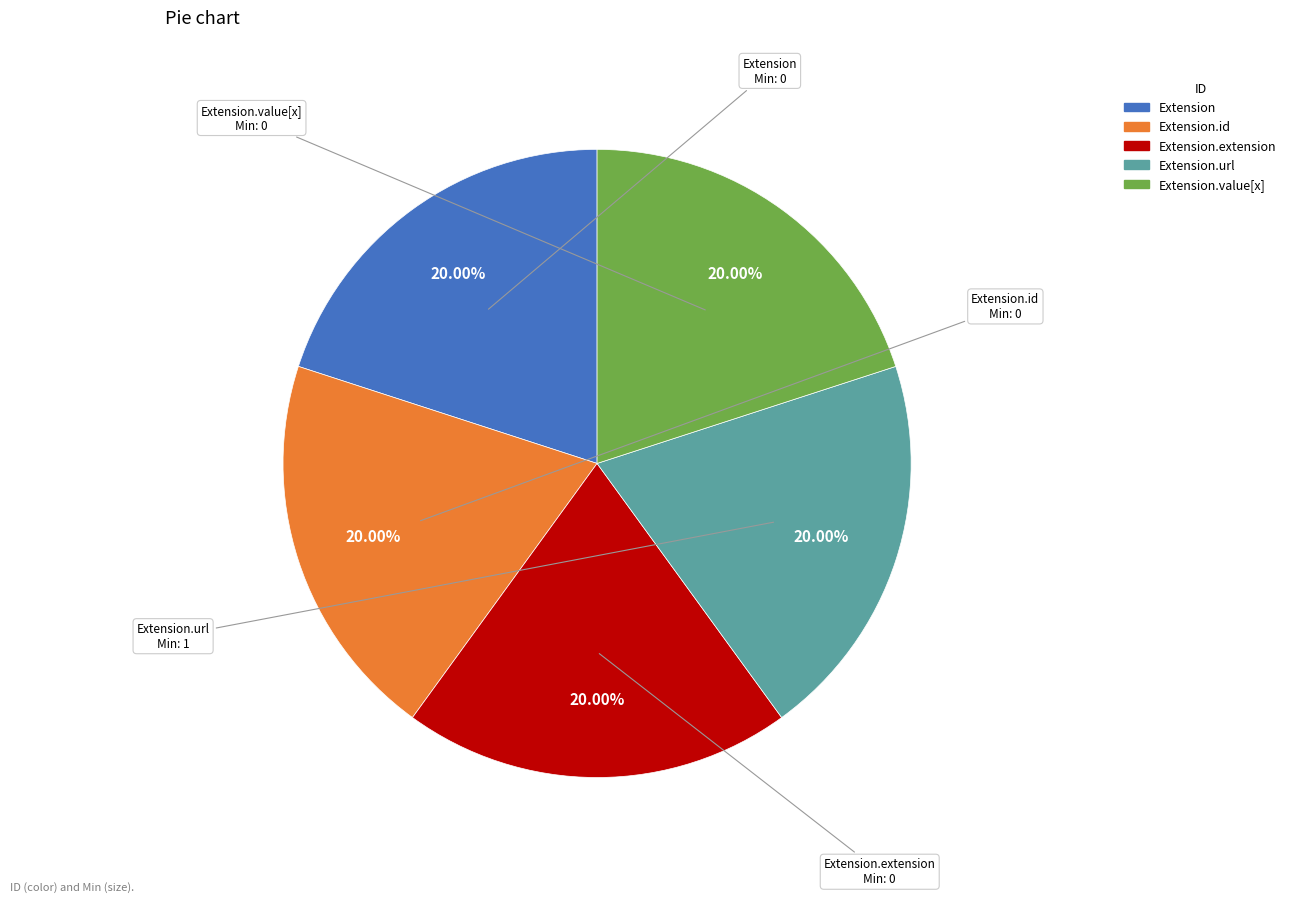

Is there a majority slice in this chart?

No